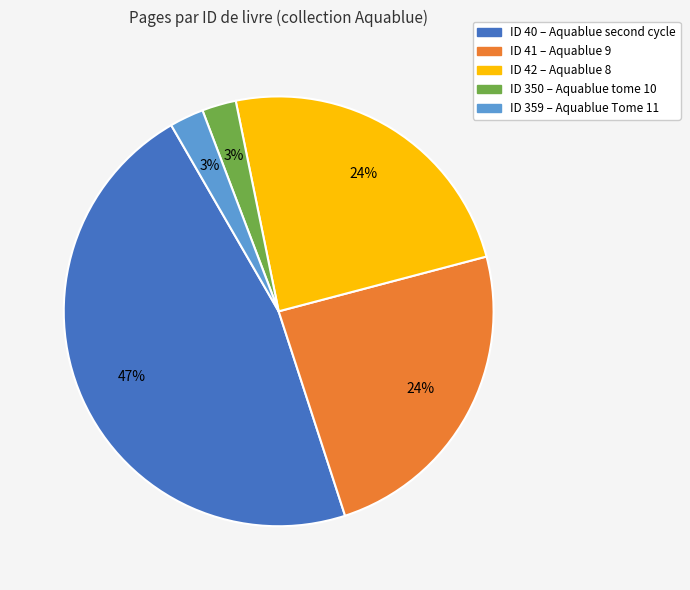

Is it true that ID 41 – Aquablue 9 is 24% of the pie?

True